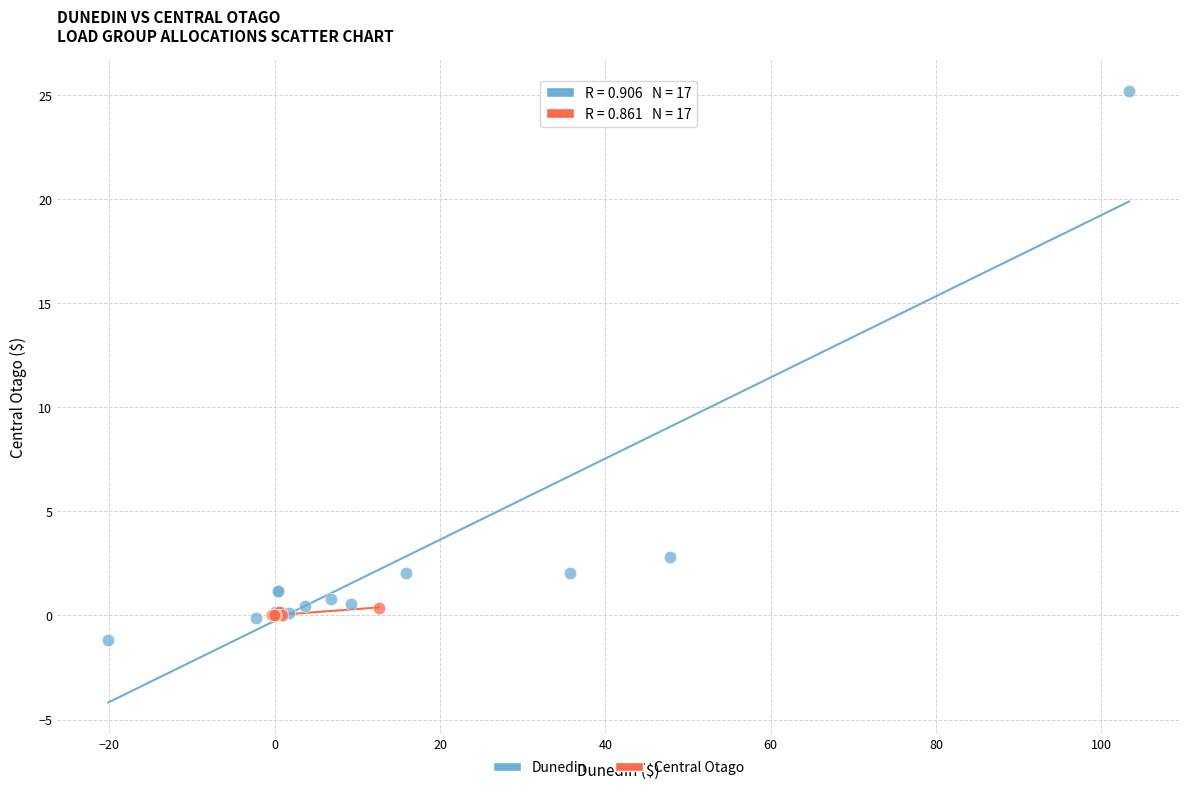

Which series has the widest spread of Y values?

Dunedin